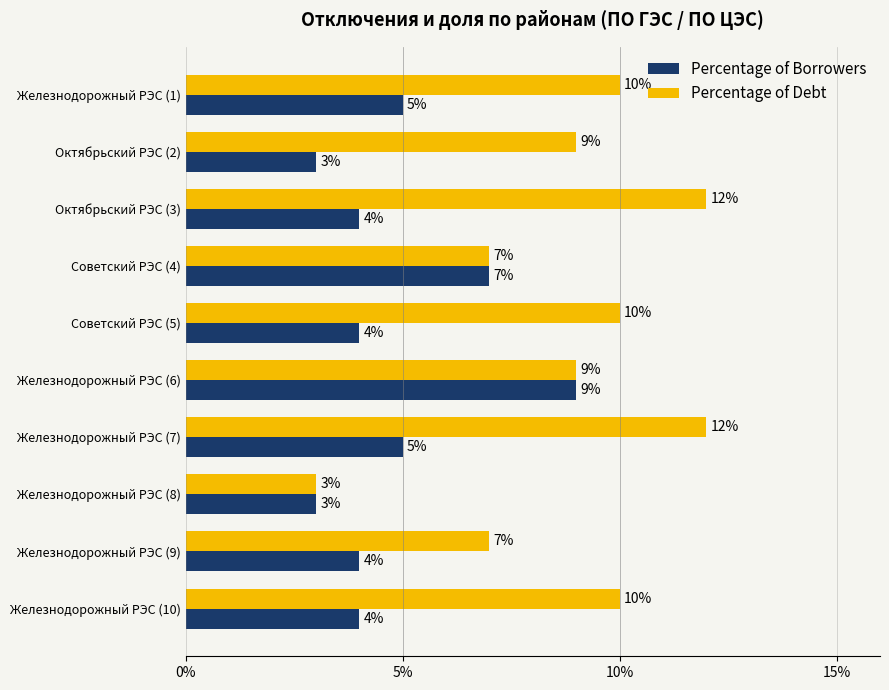

At which label does Percentage of Debt reach its minimum?

Железнодорожный РЭС (8)